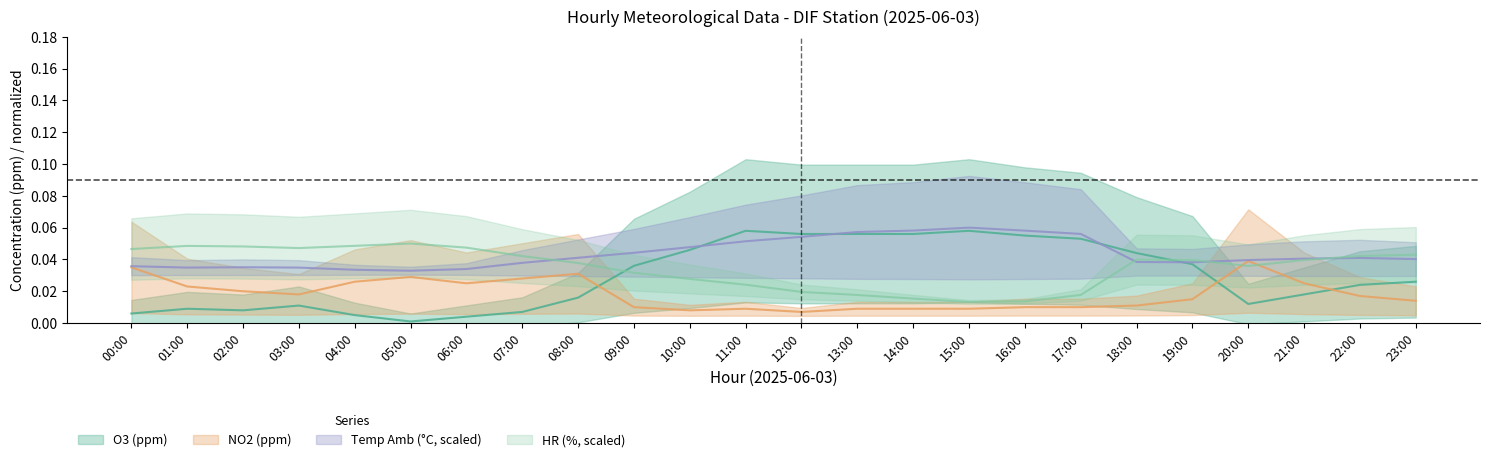

Where is the first local maximum for O3?

01:00